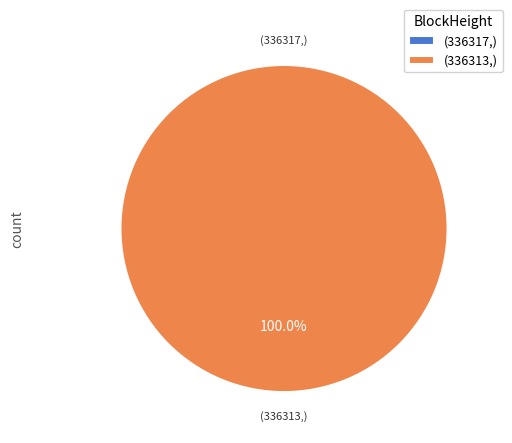

Is 336317 the majority of the pie?

No